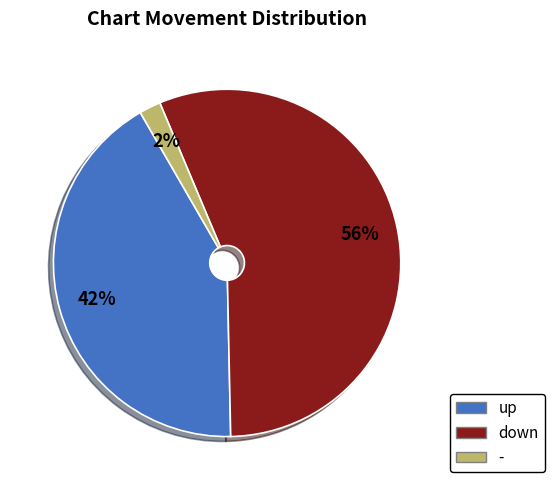

Which slice is the smallest?

-